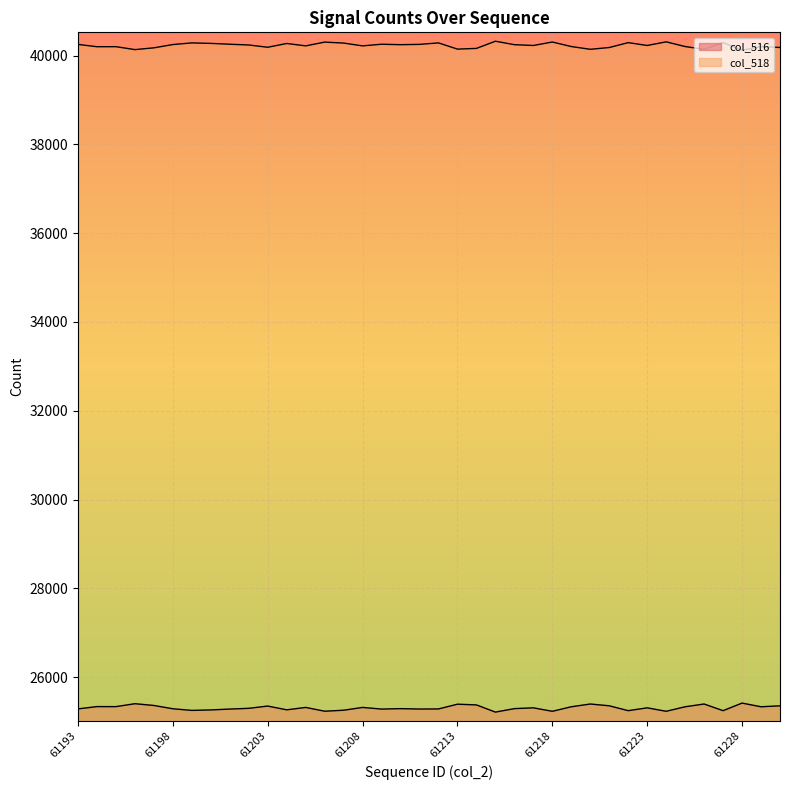

True or false: col_516 has a value of 25264 at 61204.

True